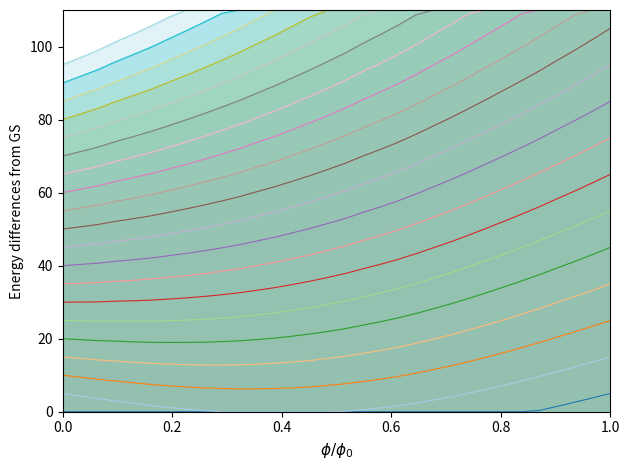

What is the maximum value shown in the chart?

110.0